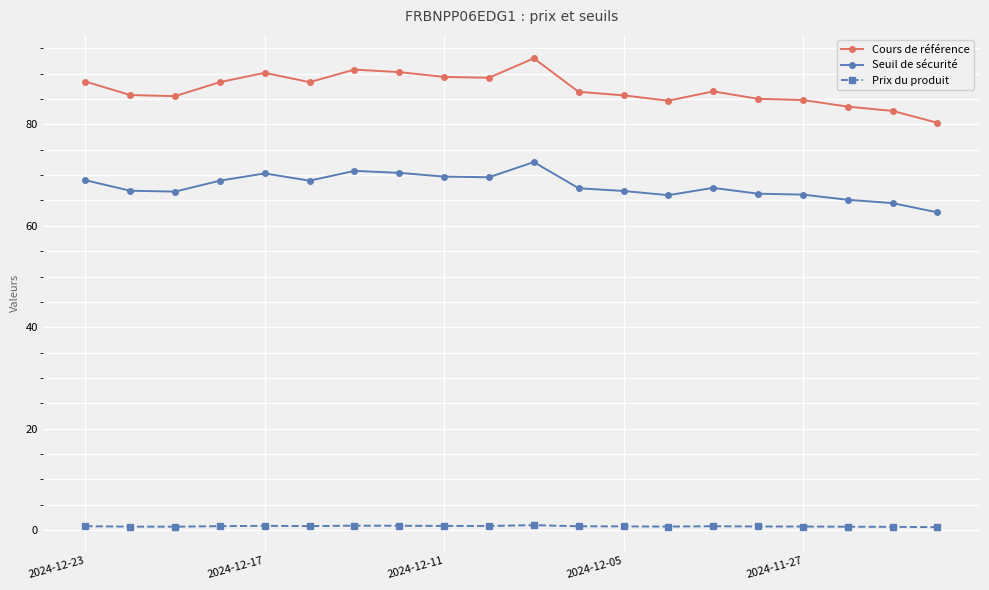

Rank the series by their maximum value, from lowest to highest.

Prix du produit, Seuil de sécurité, Cours de référence